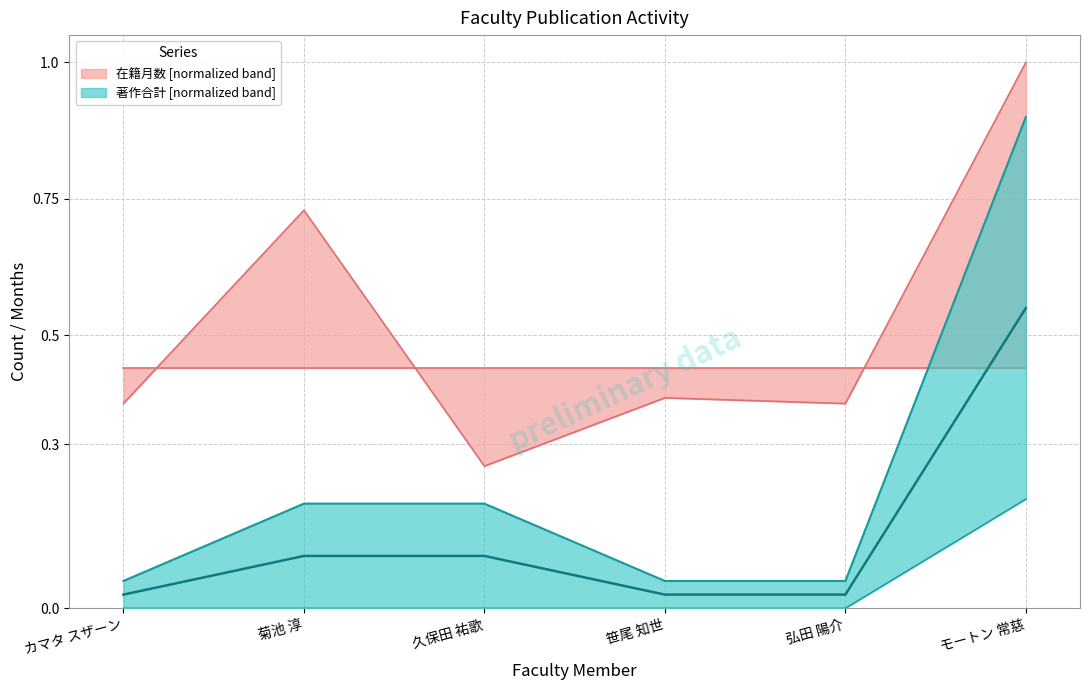

What is the label of the 4th point from the right?

久保田 祐歌